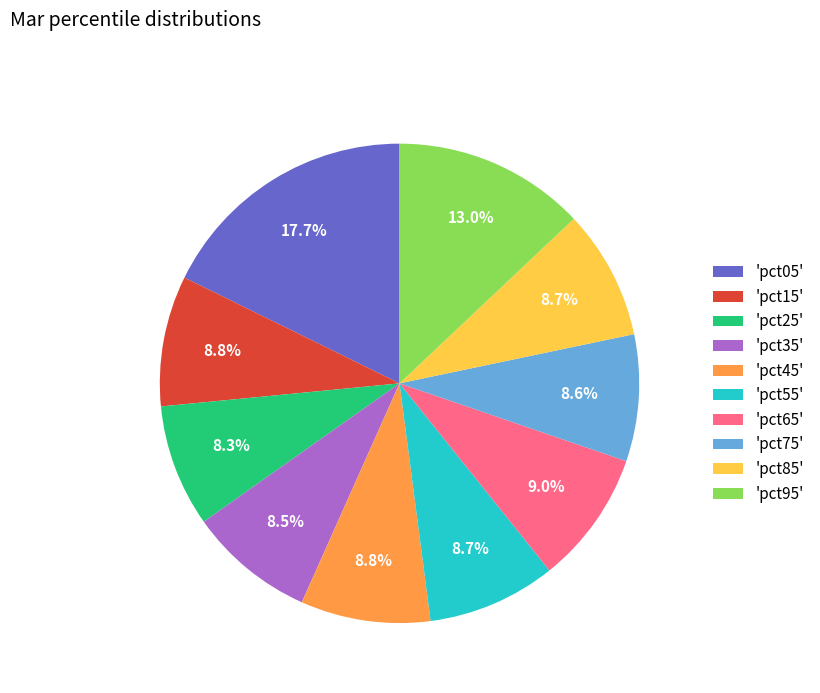

What is the ratio of the value at 'pct75' to the value at 'pct05'?

0.5